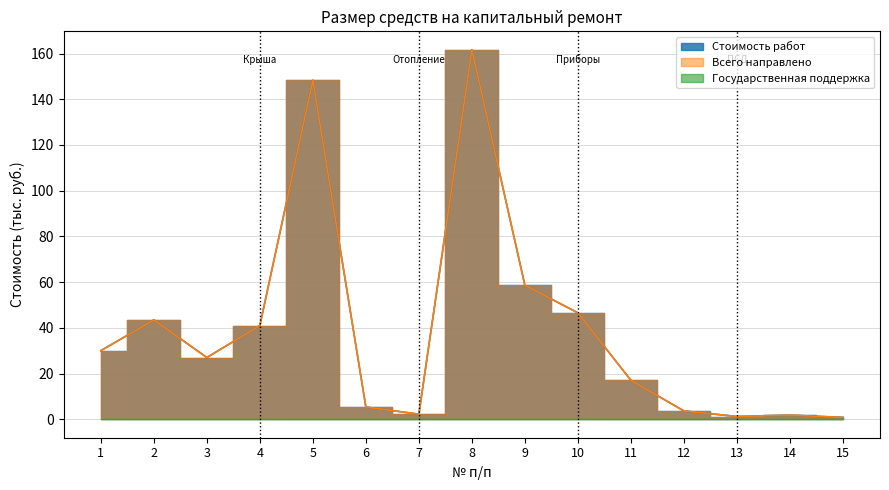

Which has a higher value, 5 or 3?

5